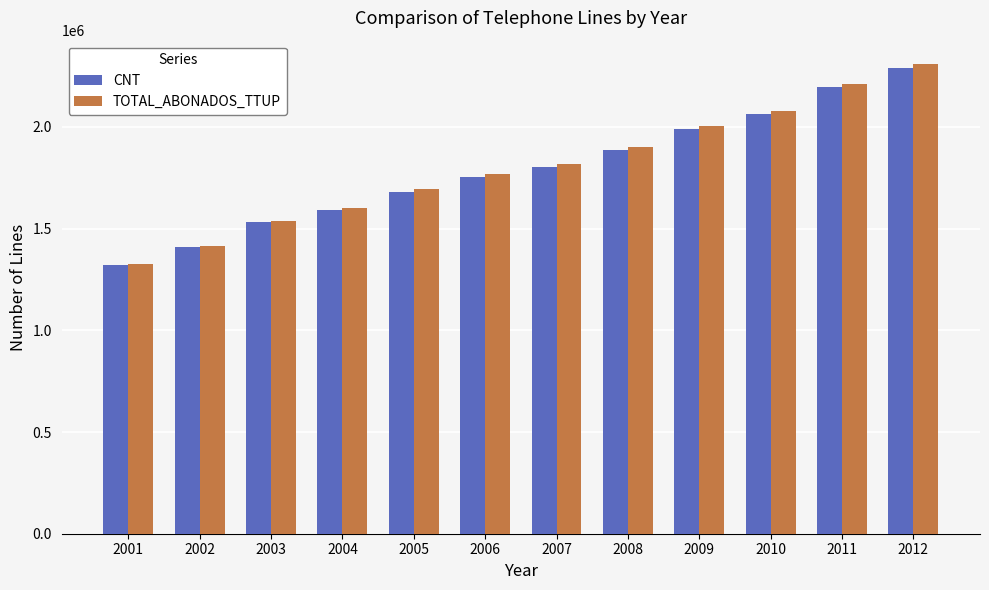

Which label corresponds to the smallest value in the chart?

2001